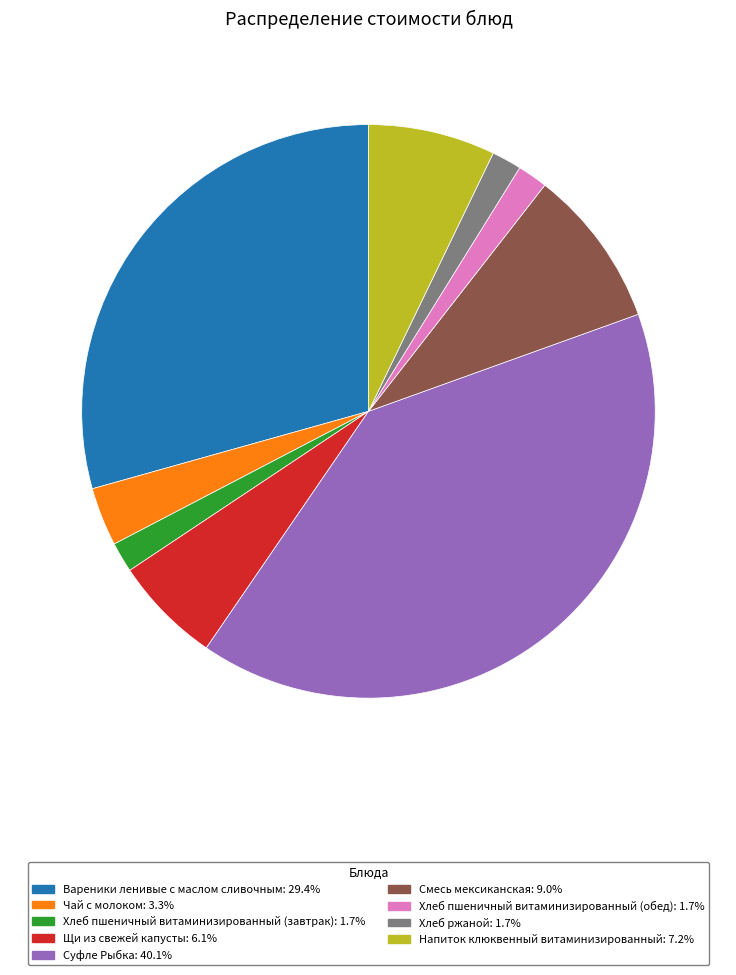

Does any single category account for the majority?

No